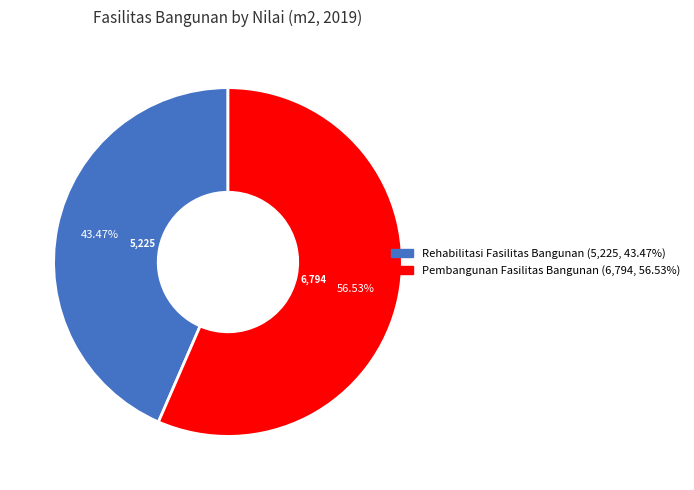

Do Rehabilitasi Fasilitas Bangunan and Pembangunan Fasilitas Bangunan together represent more than half of the pie?

Yes